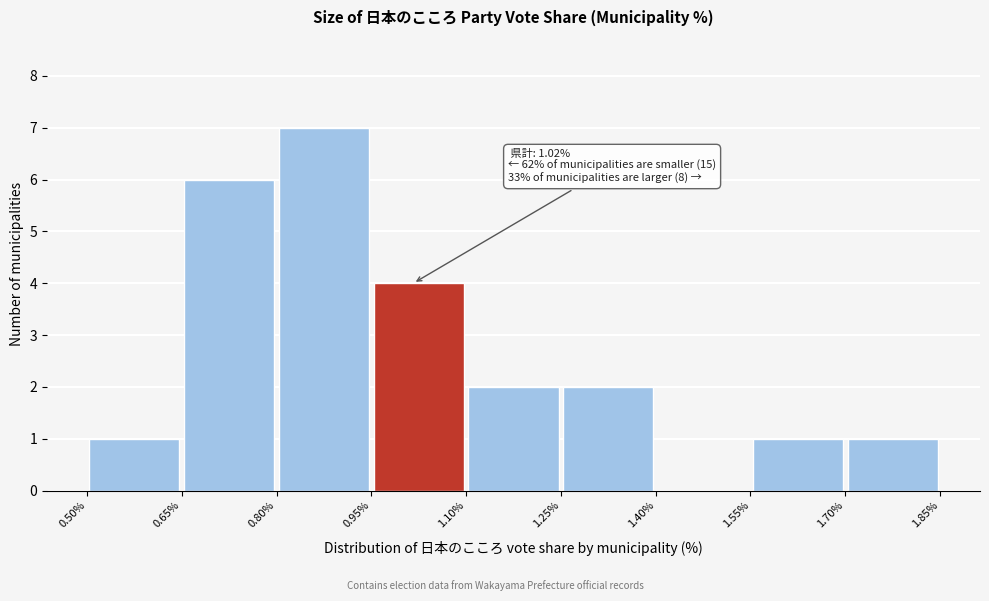

Which range on the x-axis has the tallest bar?

0.80% to 0.95%